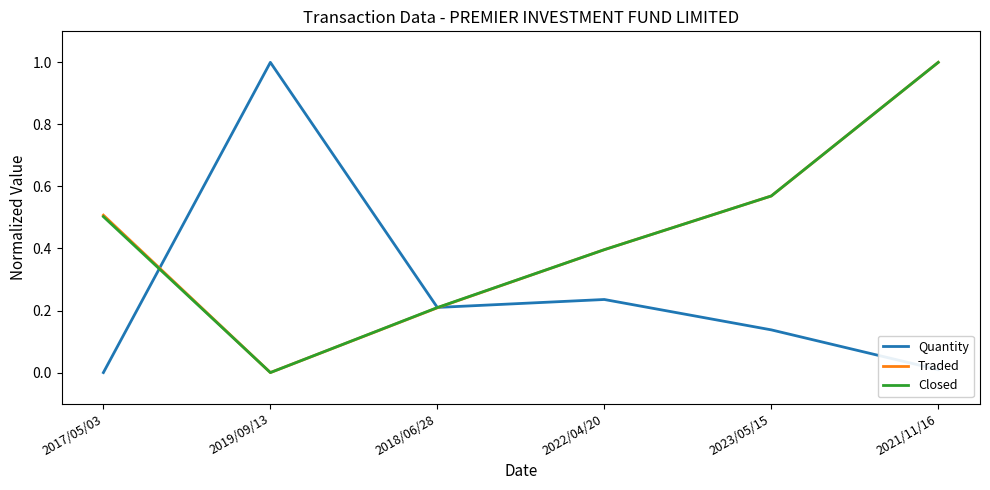

Where do Quantity and Closed first cross each other?

2017/05/03 and 2019/09/13